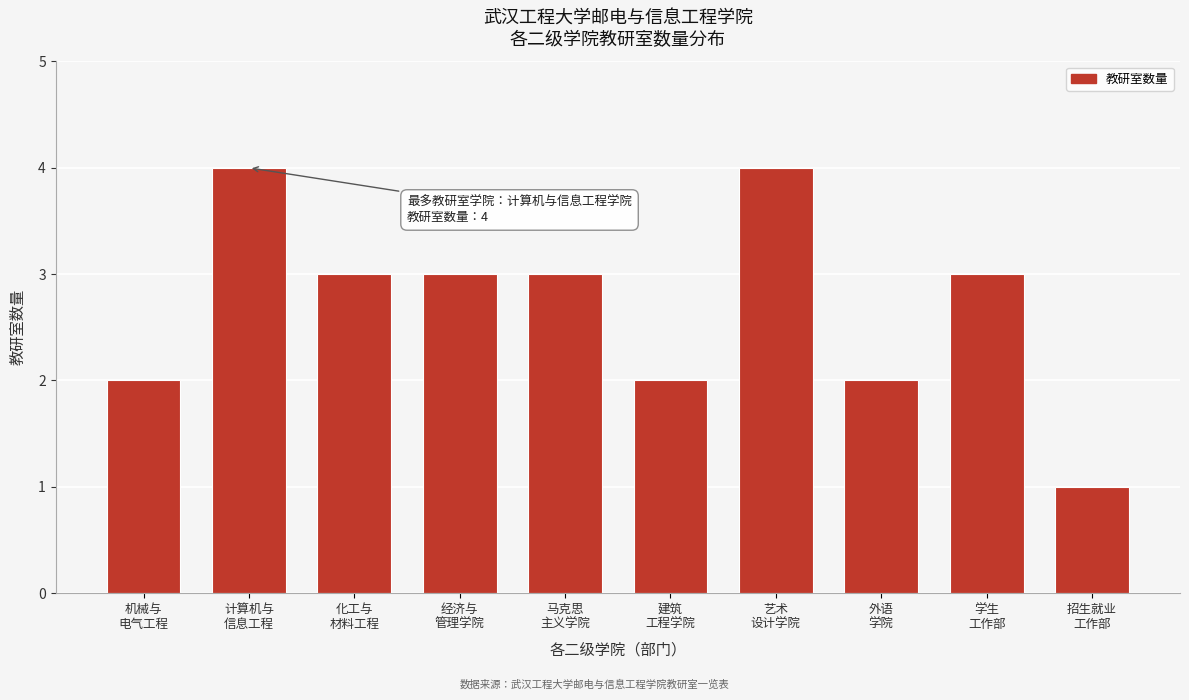

Reading left to right, list all the values displayed in this chart.

2	4	3	3	3	2	4	2	3	1